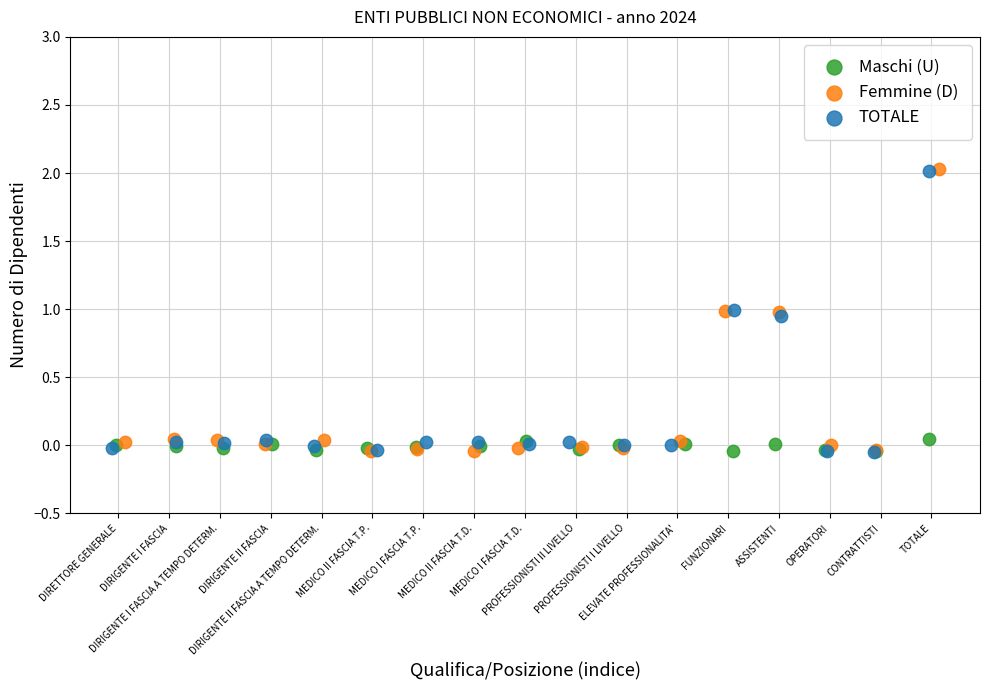

What are all the series names shown in the legend?

Maschi (U), Femmine (D), TOTALE